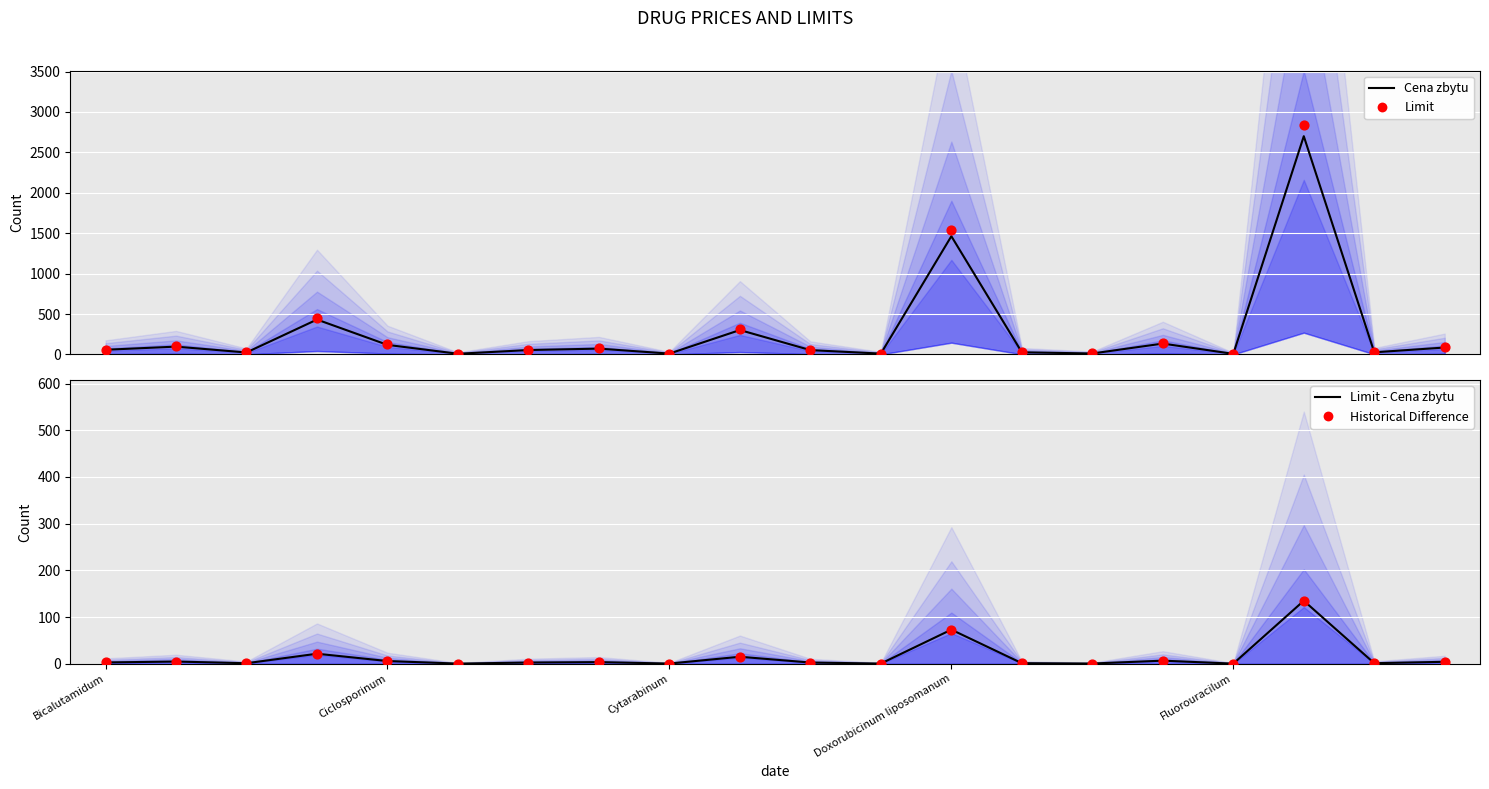

Which series contains the lowest Y value?

Limit - Cena zbytu